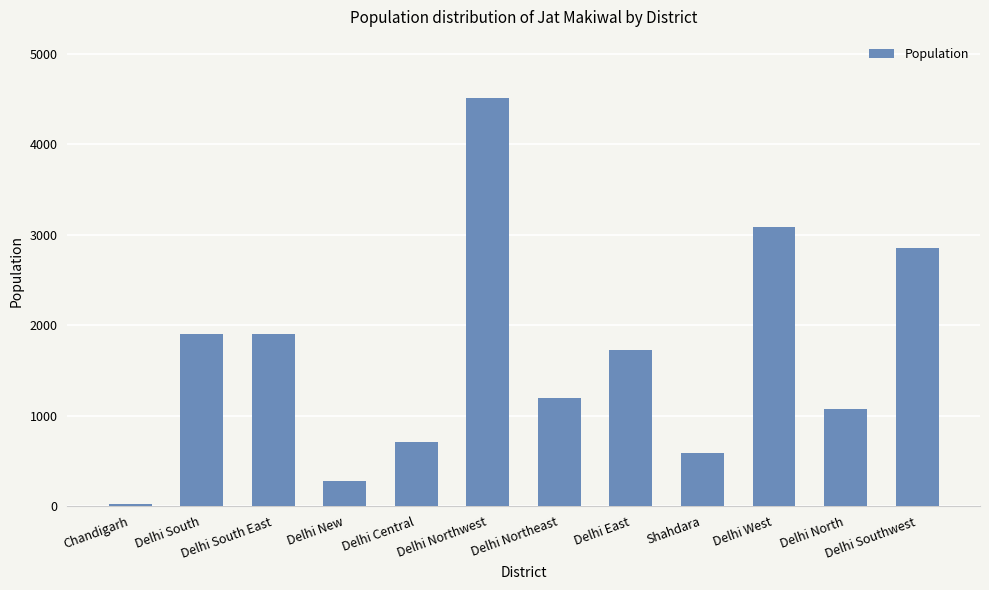

How many categories are shown in the chart?

12